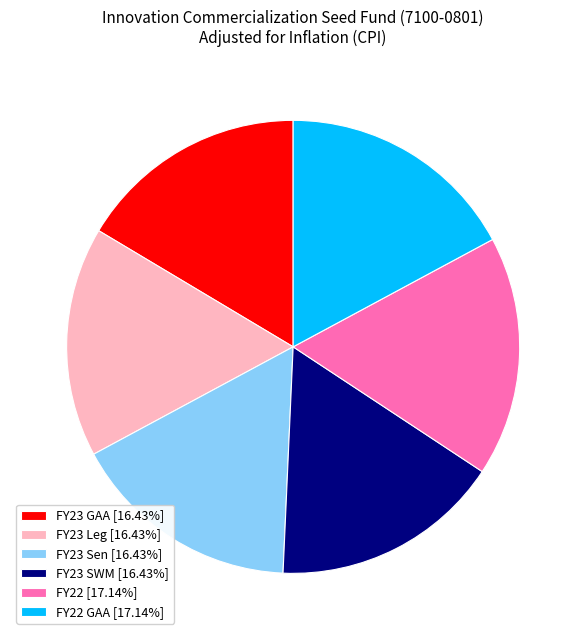

How many slices are in this pie chart?

6